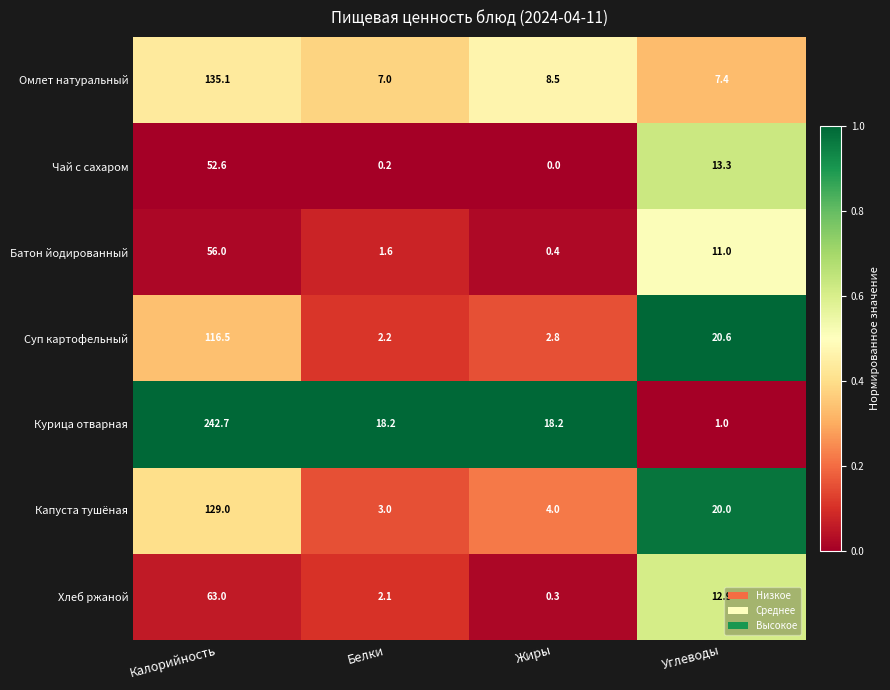

Which series changed the most between Белки and Жиры?

Хлеб ржаной